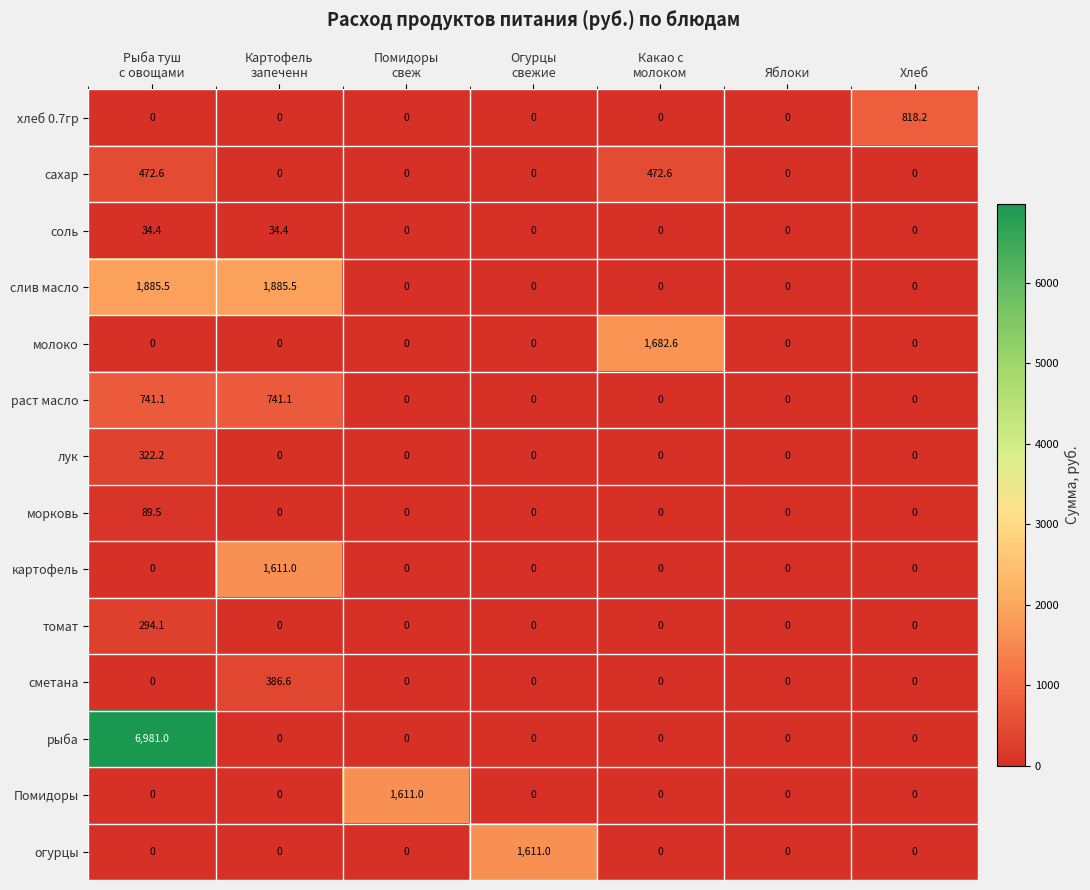

Which series has the largest range (max minus min)?

рыба